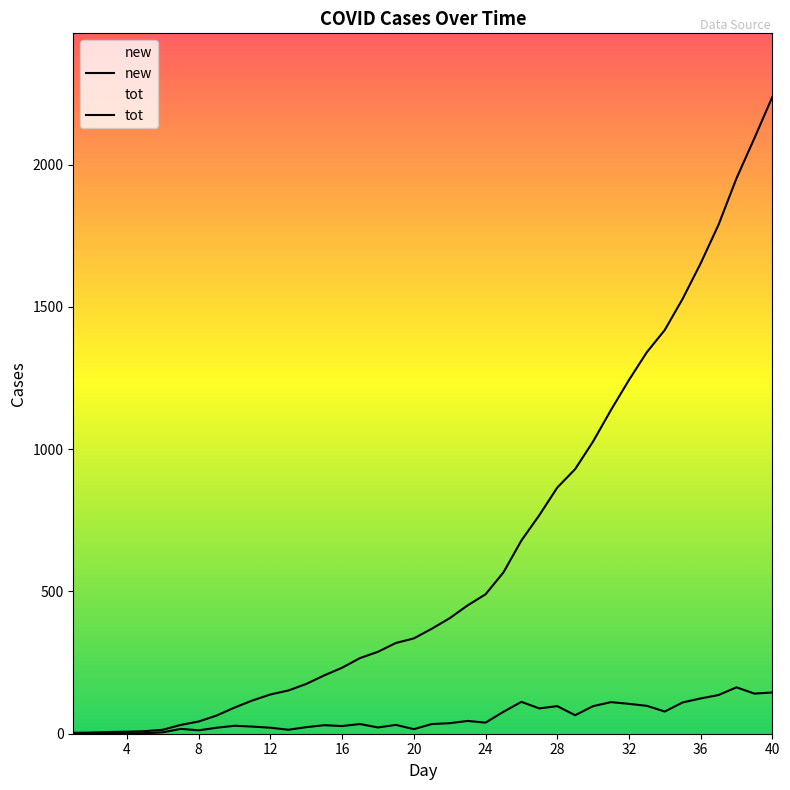

How many lines are shown in the chart?

2